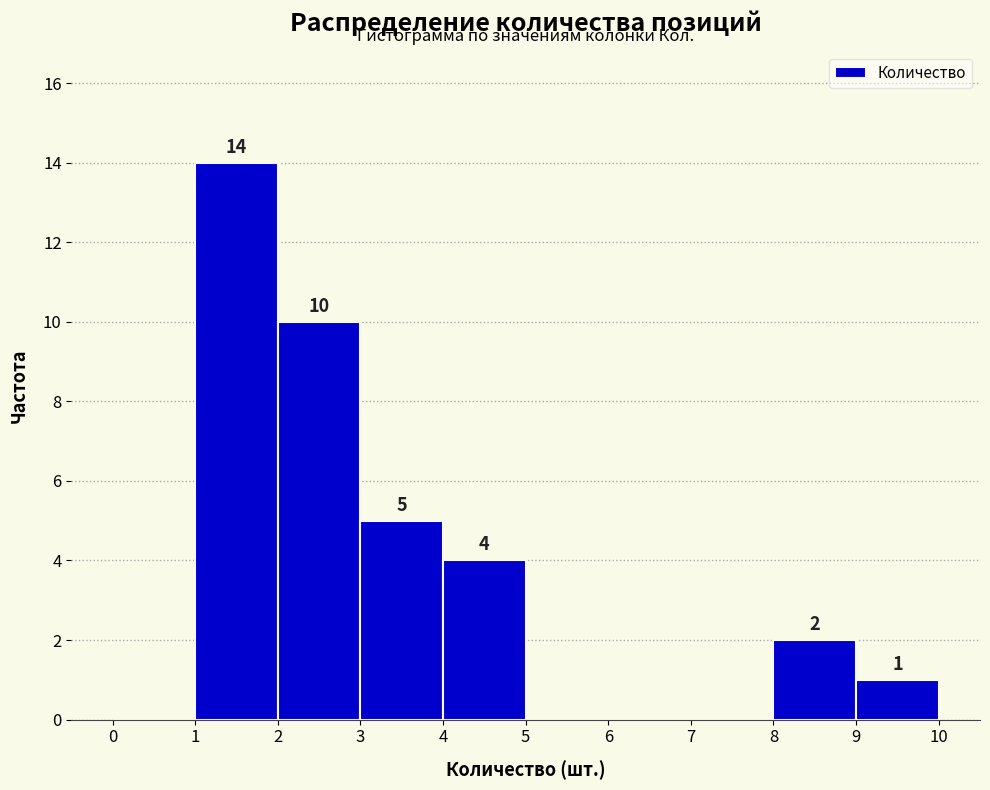

Which range on the x-axis has the tallest bar?

1 to 2